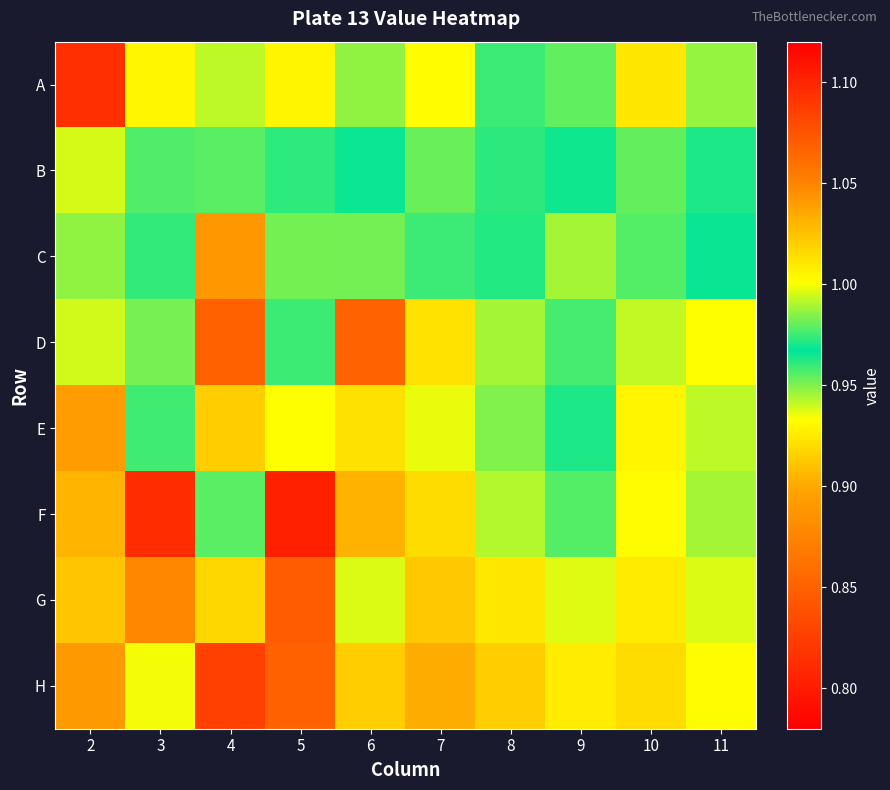

Rank the series by their maximum value, from lowest to highest.

C, B, E, D, G, H, A, F